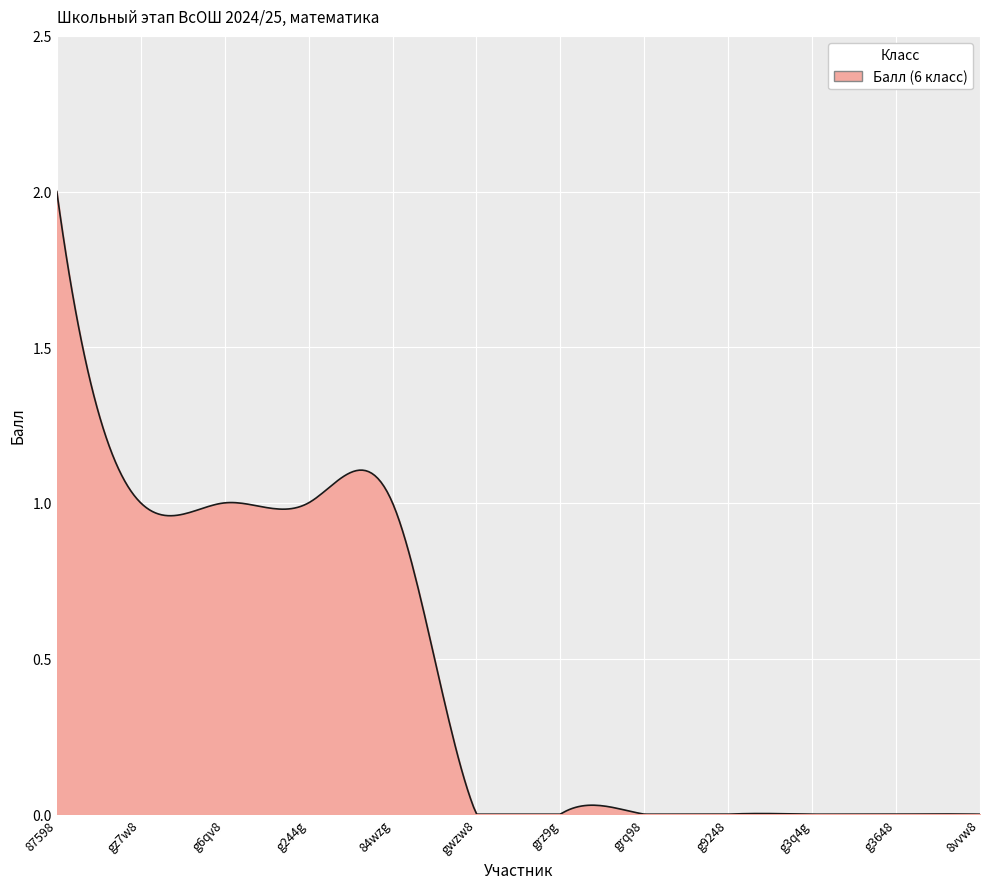

What is the maximum value shown in the chart?

2.0